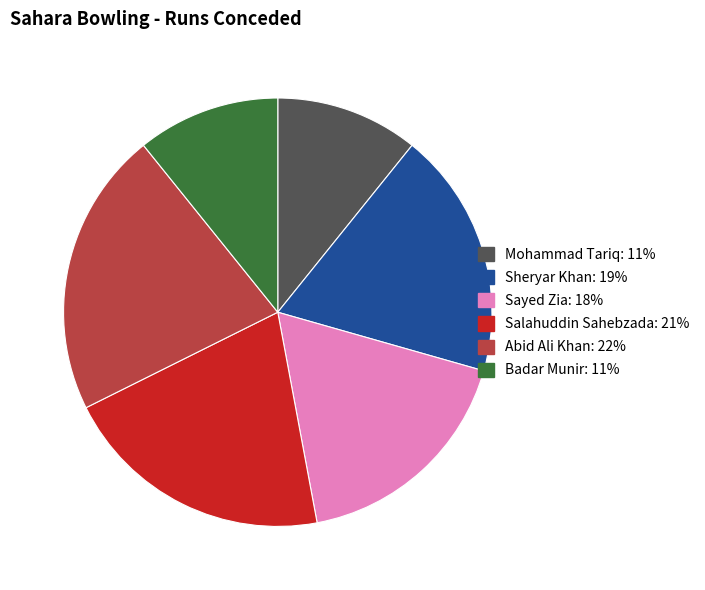

Which slice is the largest?

Abid Ali Khan